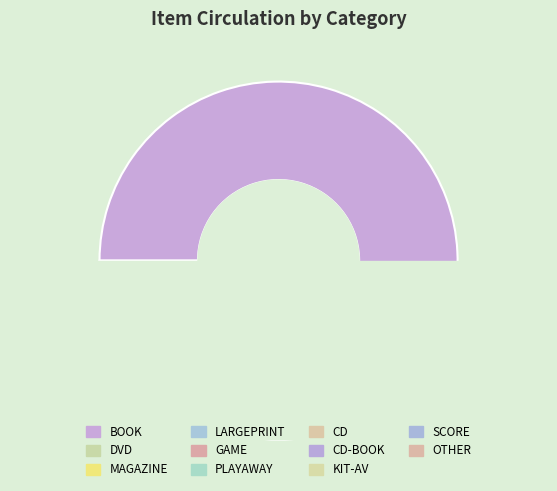

What is the change in value from LARGEPRINT to CD-BOOK?

-29